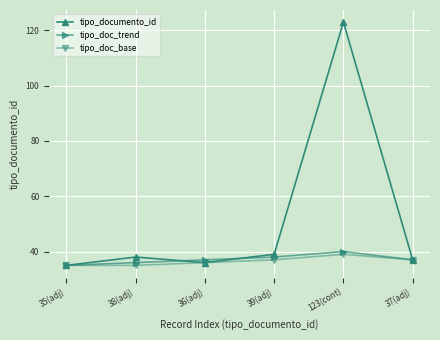

Reading left to right, list all the values displayed in this chart.

tipo_documento_id: 35(adj)=35	38(adj)=38	36(adj)=36	39(adj)=39	123(cont)=123	37(adj)=37
tipo_doc_trend: 35(adj)=35	38(adj)=36	36(adj)=37	39(adj)=38	123(cont)=40	37(adj)=37
tipo_doc_base: 35(adj)=35	38(adj)=35	36(adj)=36	39(adj)=37	123(cont)=39	37(adj)=37